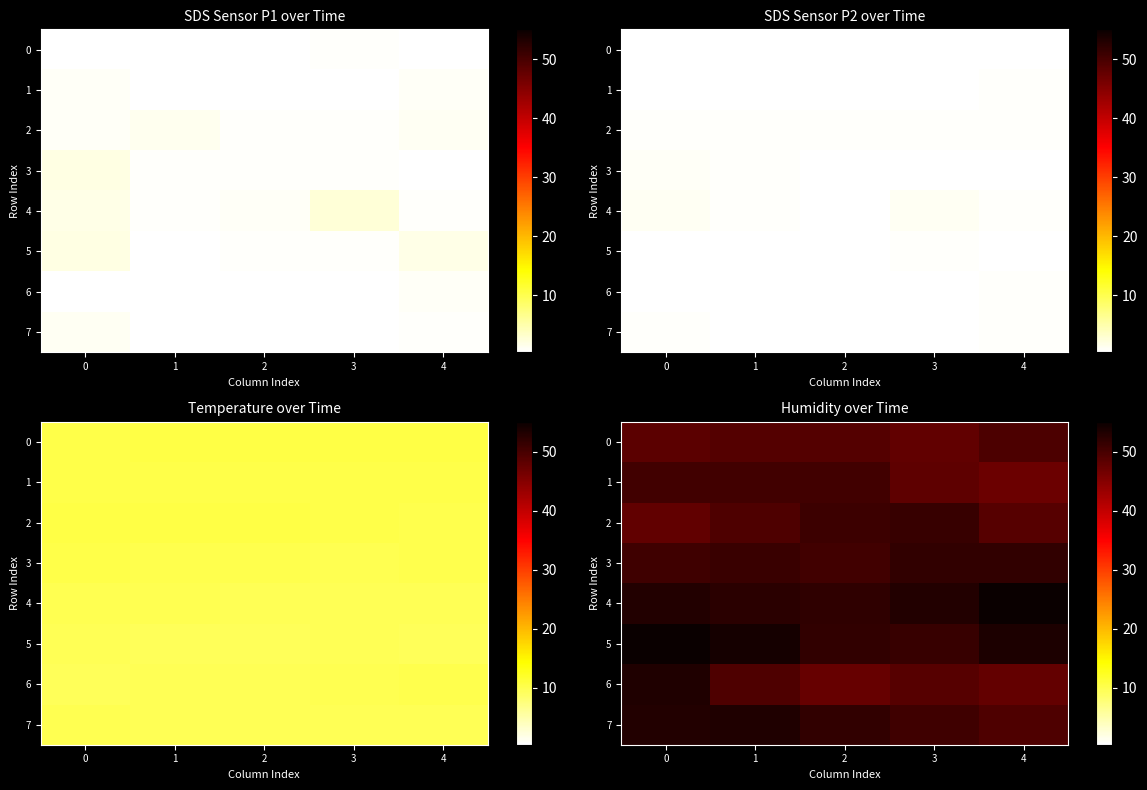

Which has a higher value, 2 or 4?

4